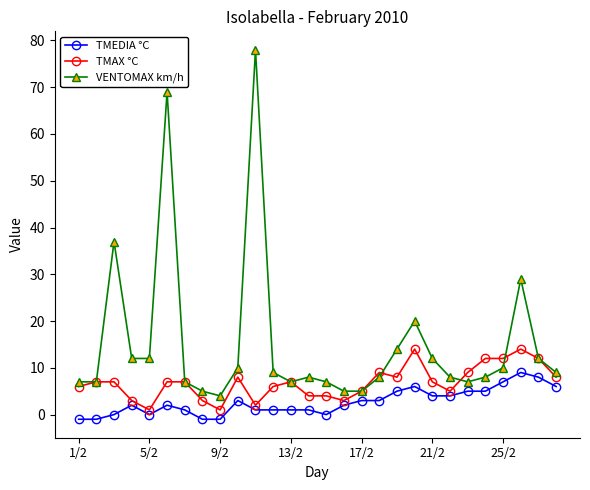

True or false: VENTOMAX km/h and TMEDIA °C cross at least once.

False